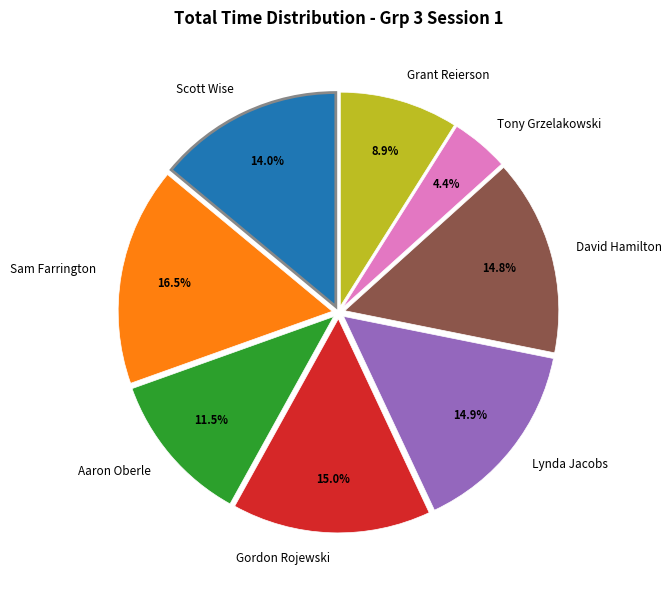

Does David Hamilton account for over 50% of the chart?

No